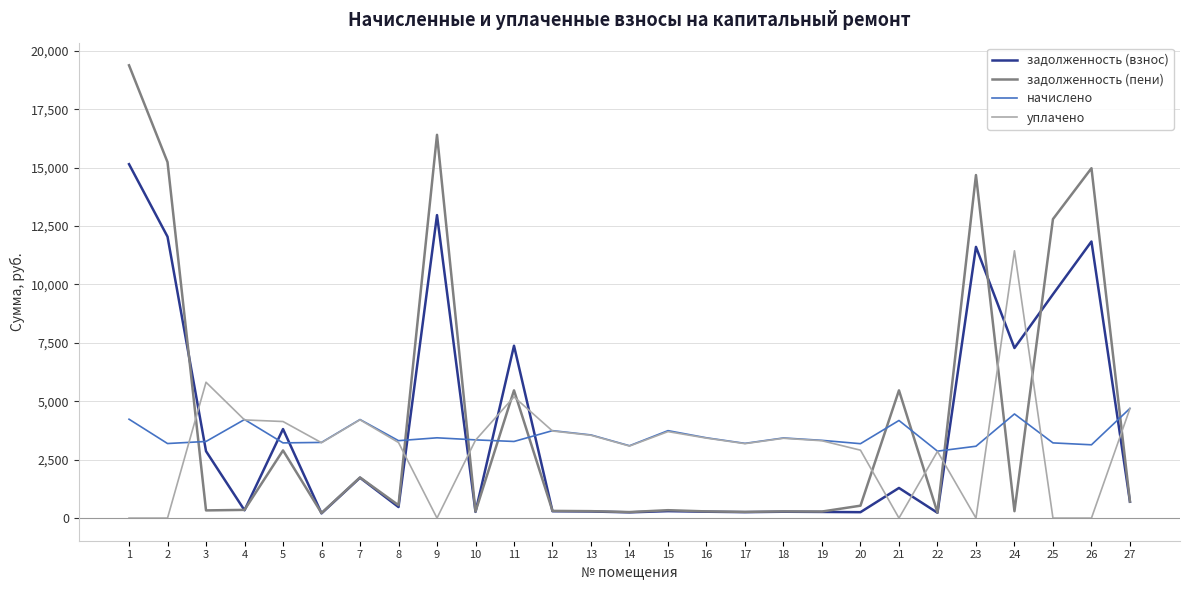

What is the greatest value displayed?

19379.9